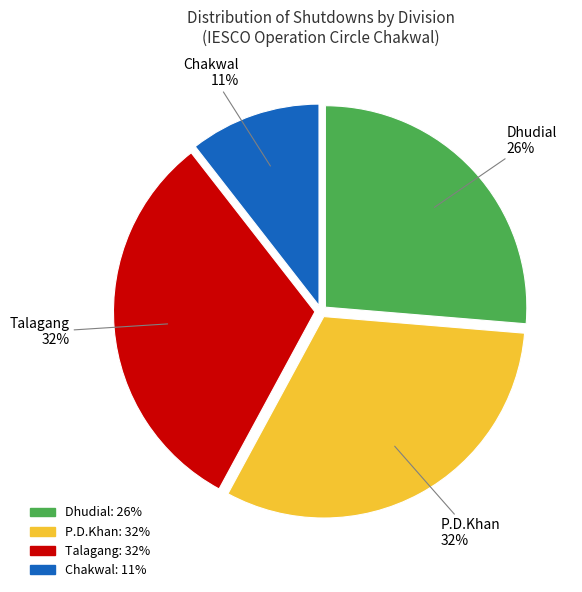

Does Chakwal represent more than half of the total?

No